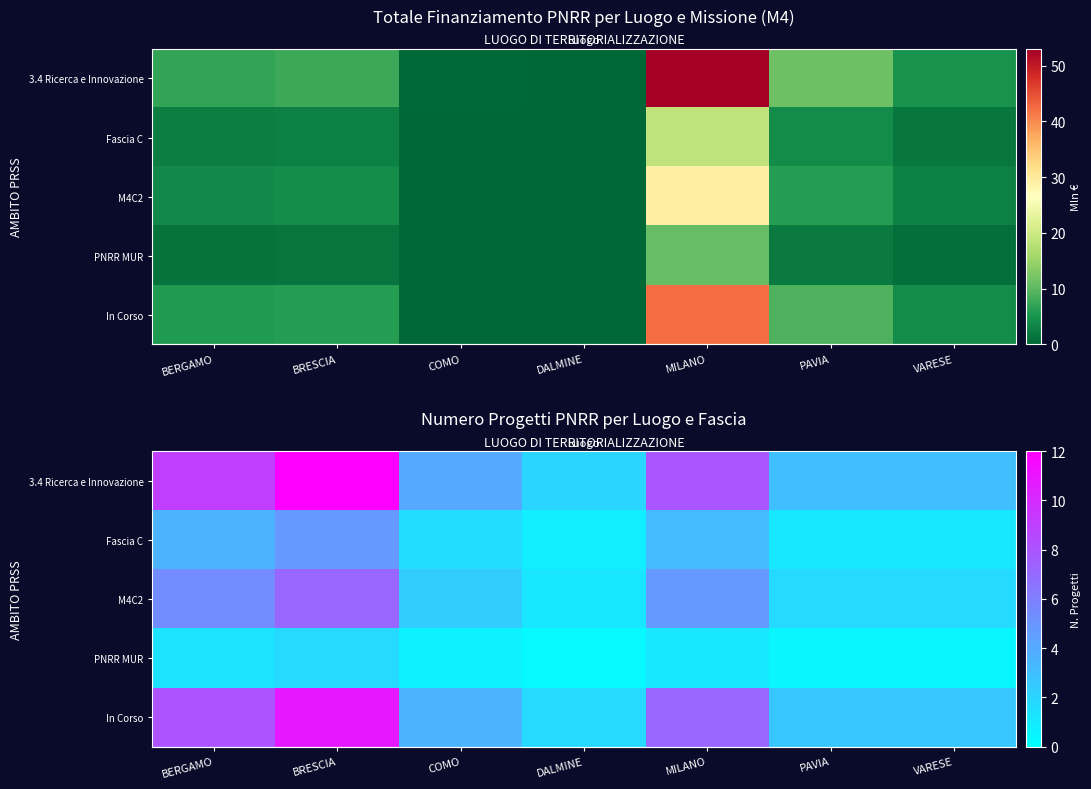

What is the difference between the M4C2 values at VARESE and COMO?

0.6